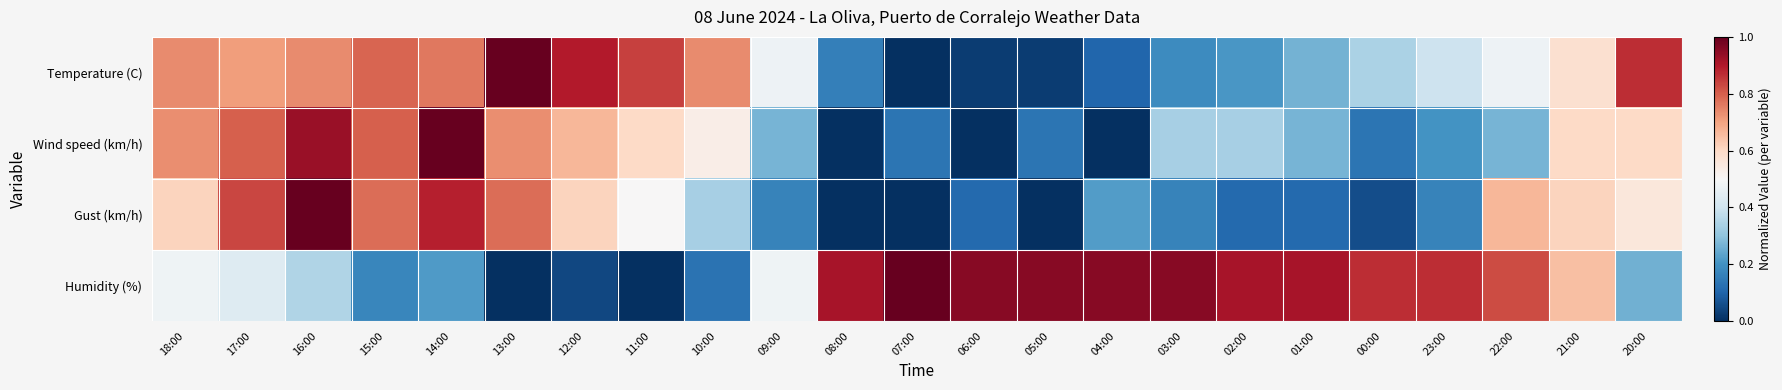

Which category has the lowest value across all series?

07:00